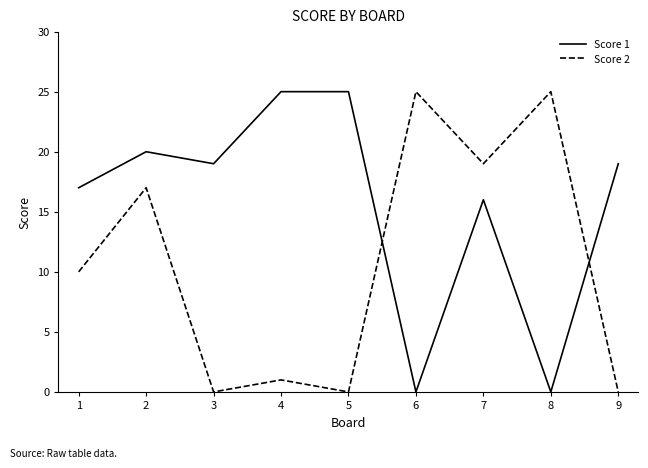

How many lines are shown in the chart?

2